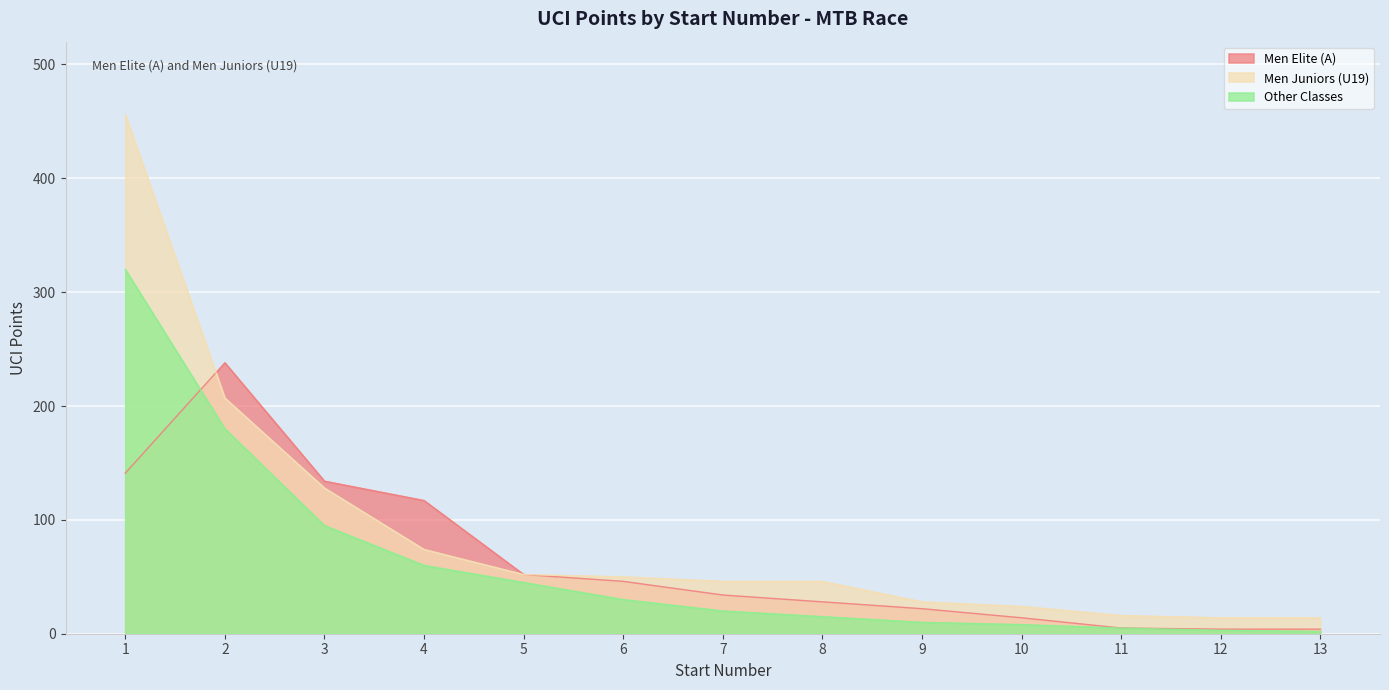

Is the value of Other Classes at 13 greater than the value of Men Elite (A) at 1?

No